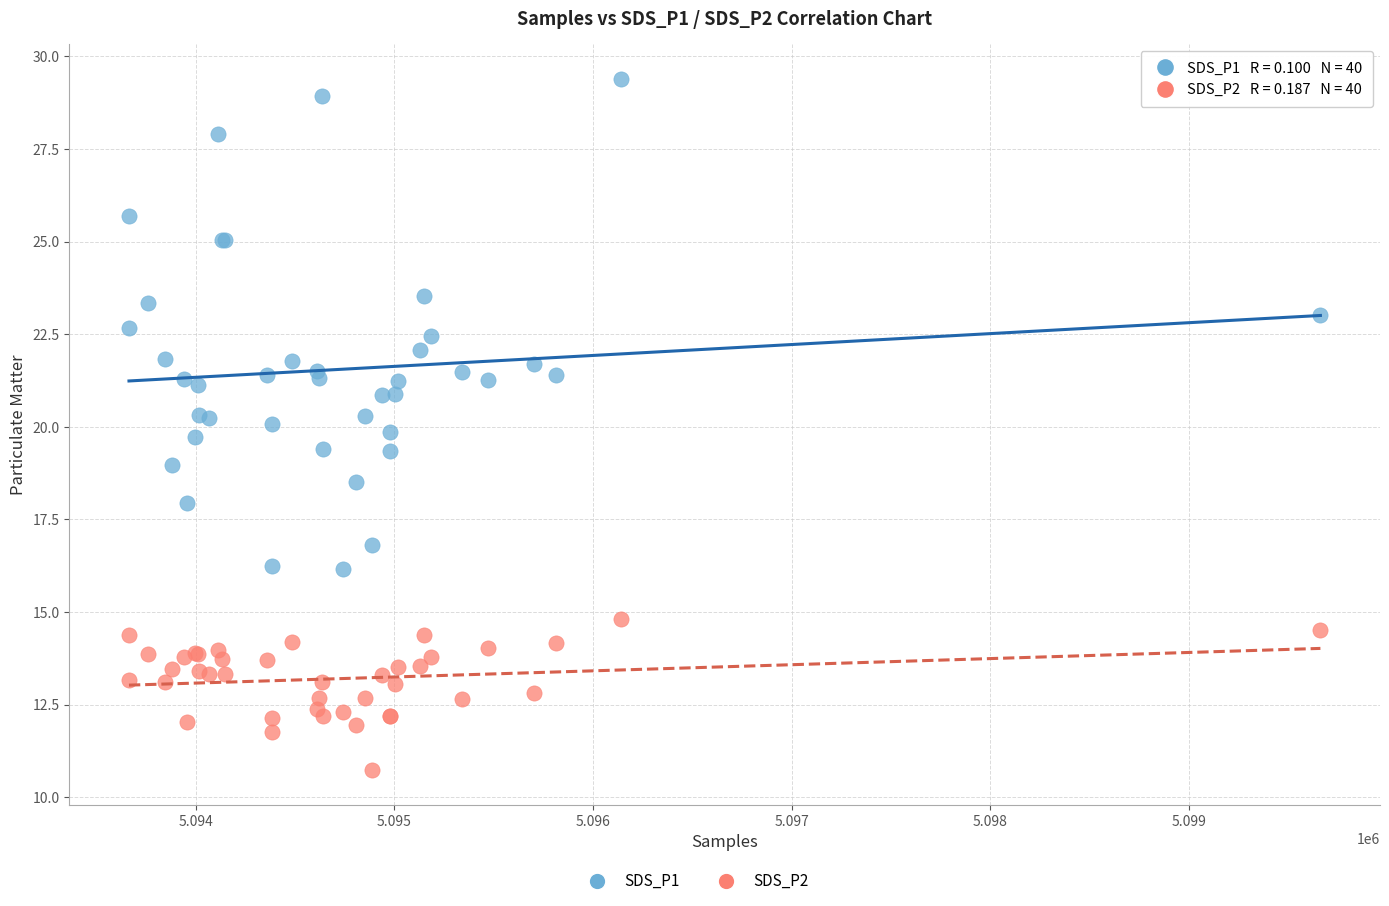

Which series contains the highest Y value?

SDS_P1